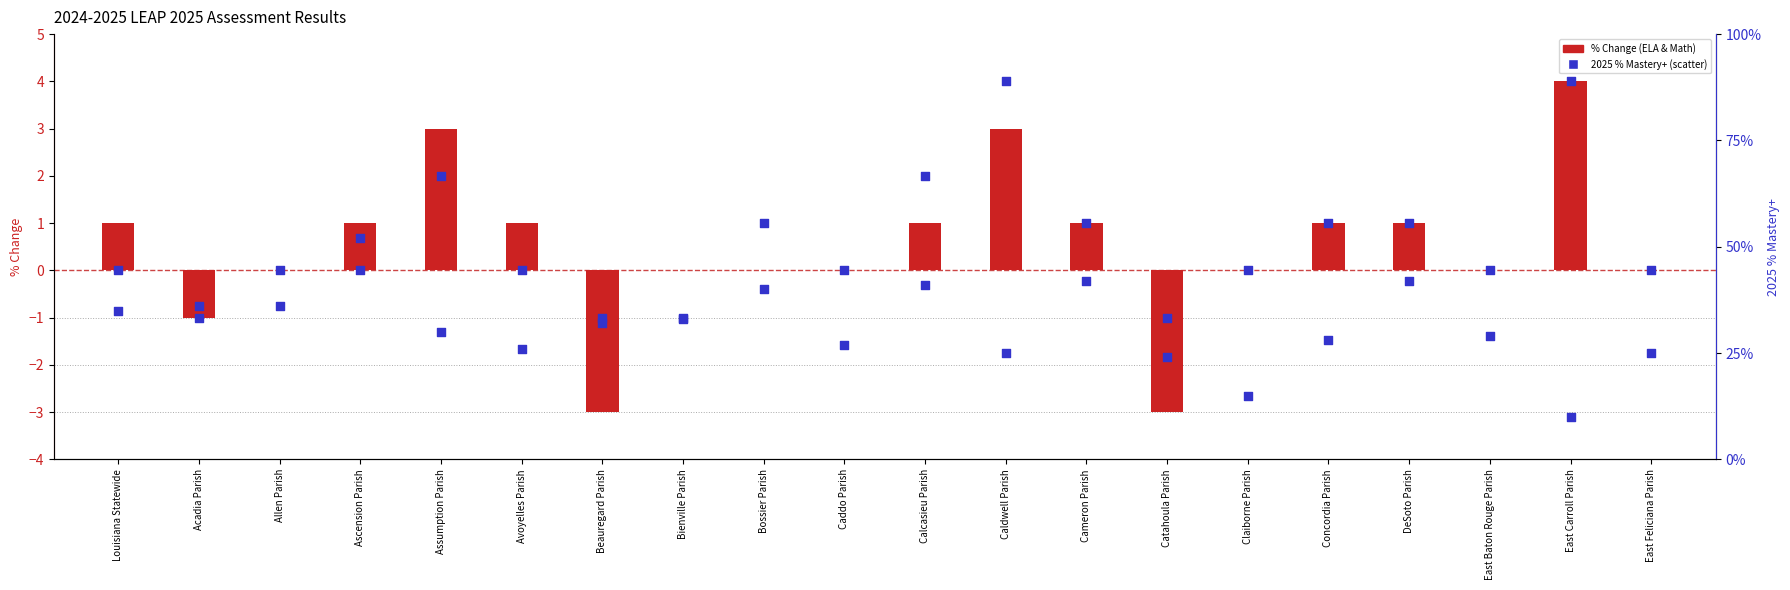

At how many categories does at least one series exceed 33?

8